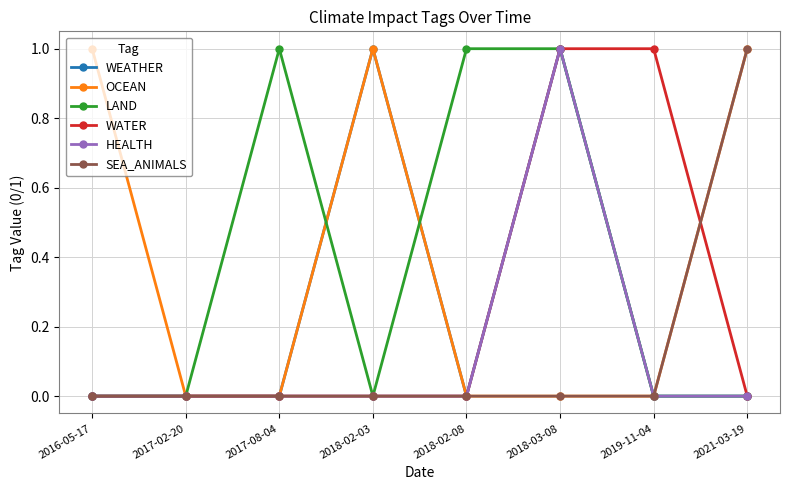

True or false: LAND has more than 2 interior local peaks.

False